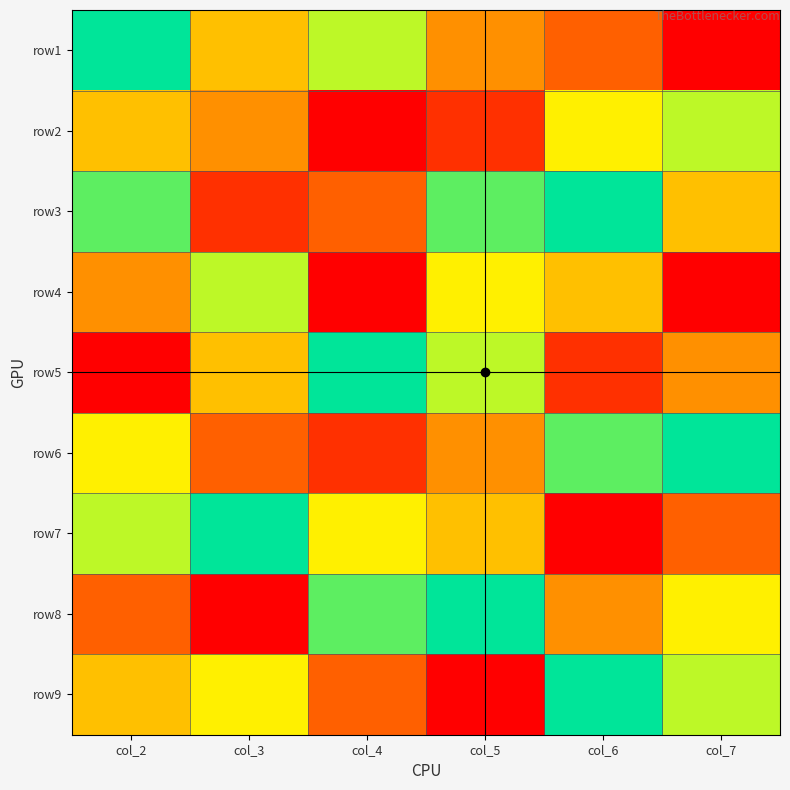

At col_5, list the series in order from largest to smallest.

row8, row3, row5, row4, row7, row1, row6, row2, row9